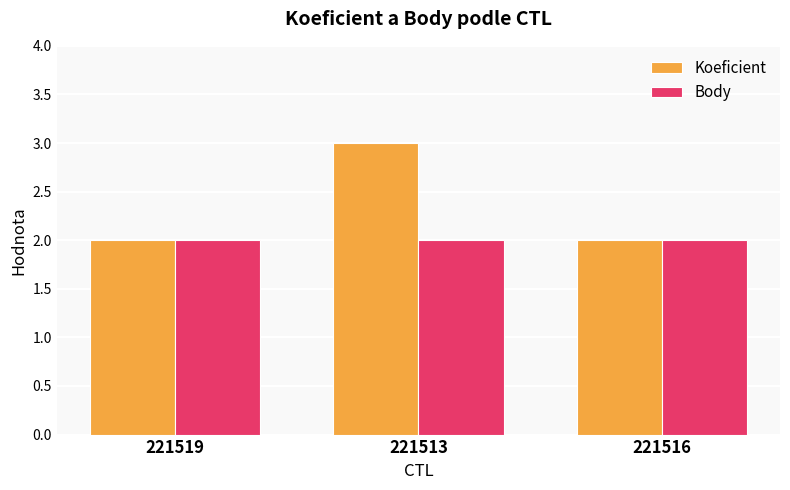

What is the value of the Body bar at the 3rd from the left?

2